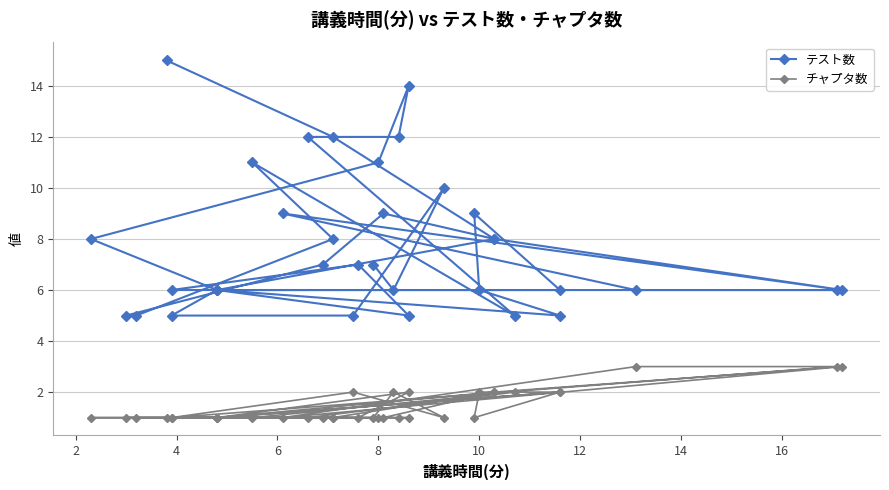

Read the テスト数 value at 4, to the nearest 10.

10